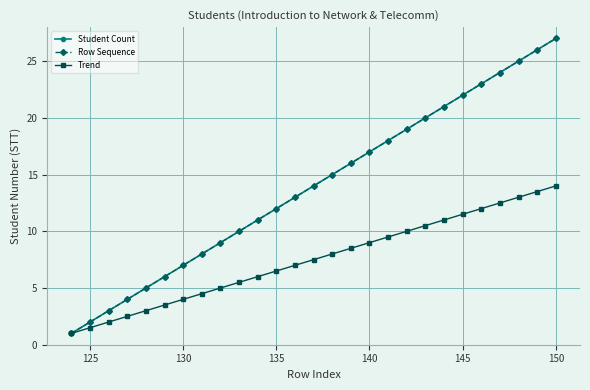

Does the chart have visible grid lines?

Yes